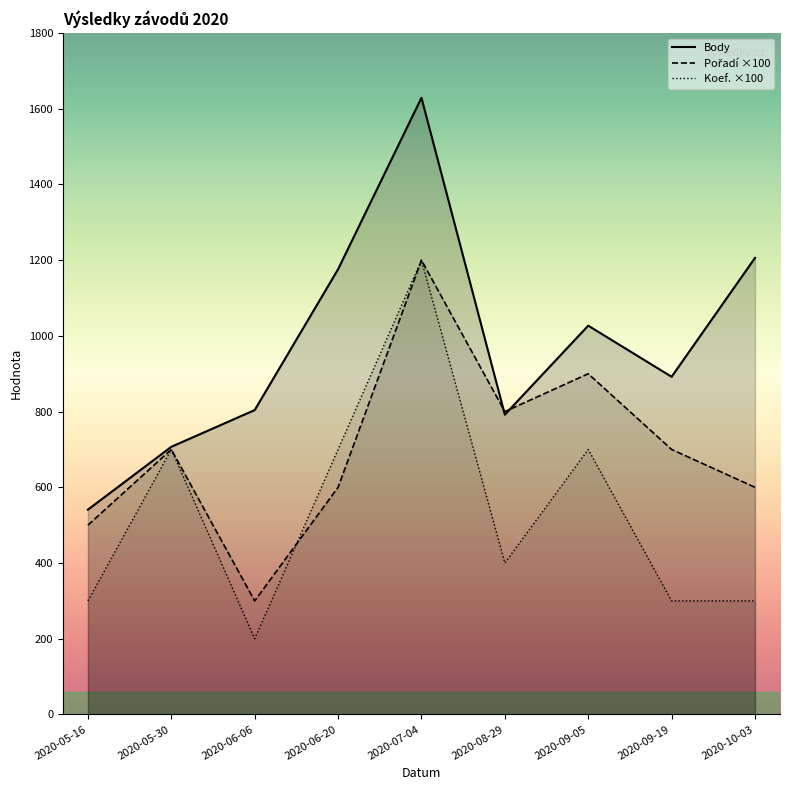

Reading left to right, extract all data points from this chart.

Body: 541	707	804	1176	1629	792	1027	892	1206
Pořadí: 500	700	300	600	1200	800	900	700	600
Koef.: 300	700	200	700	1200	400	700	300	300